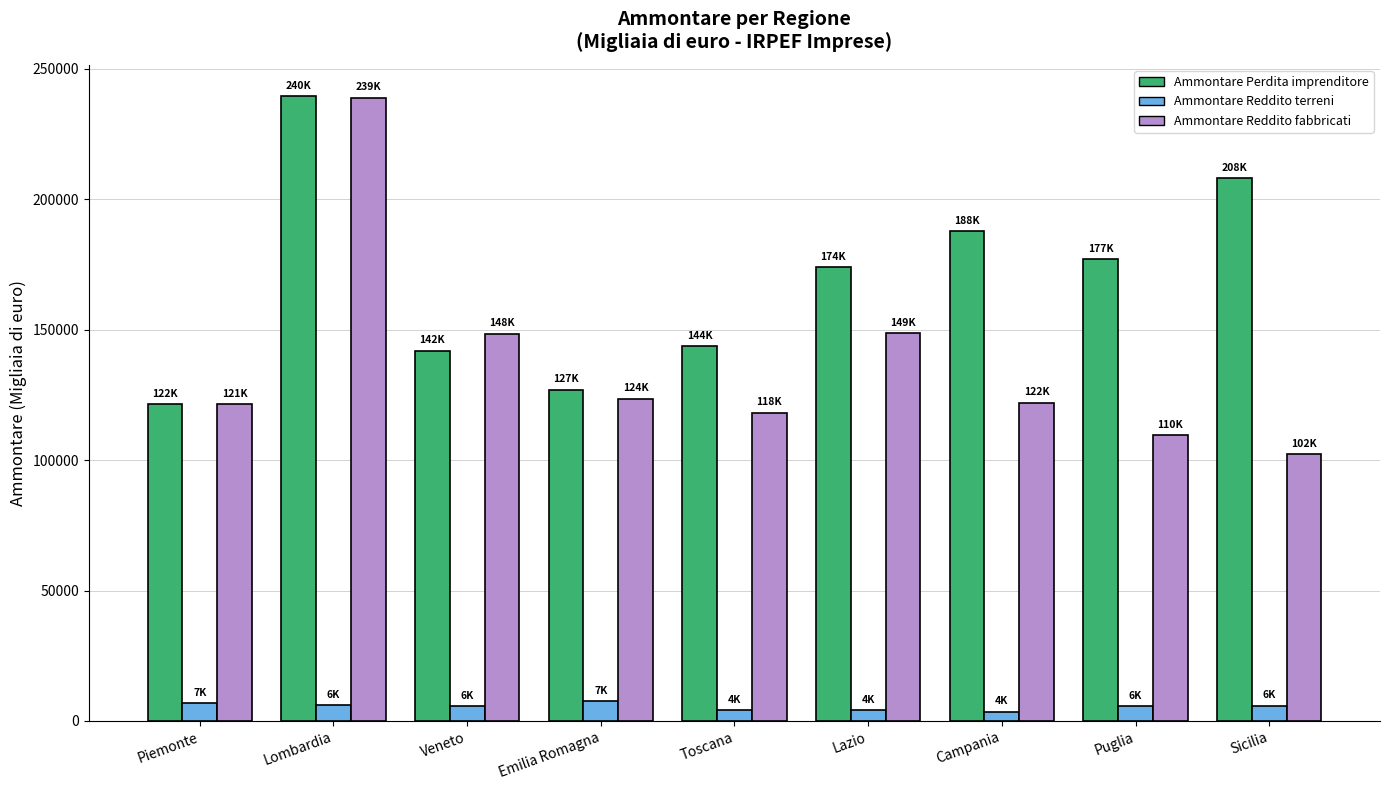

Which series changed the most between Emilia Romagna and Lazio?

Ammontare Perdita imprenditore